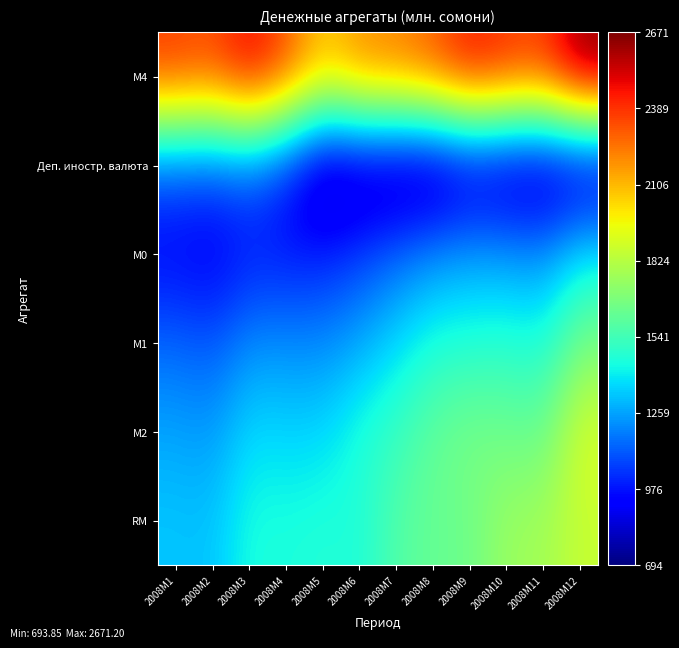

What is the smallest value displayed?

693.8